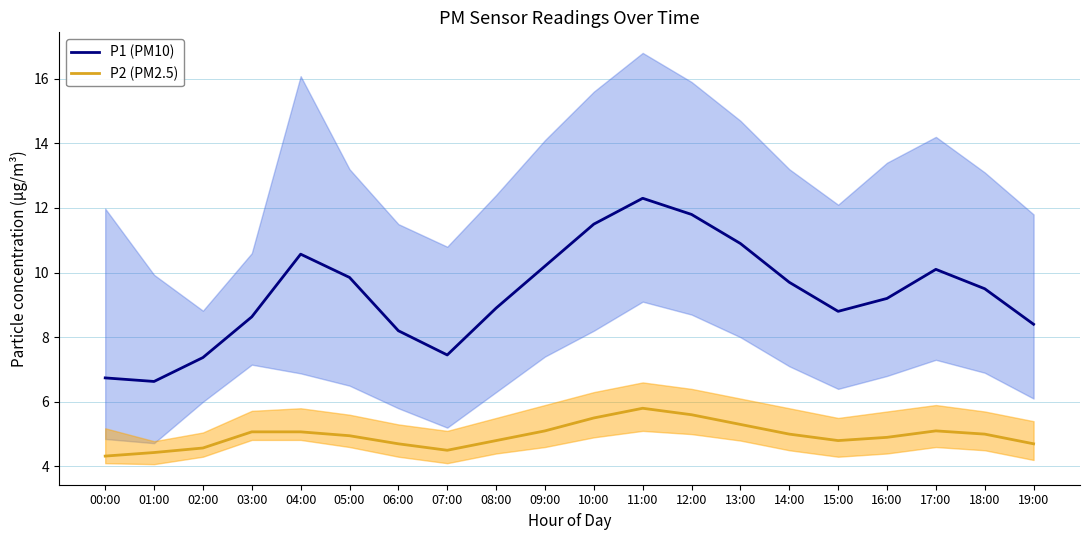

What are all the series names shown in the legend?

P1 (PM10), P2 (PM2.5)